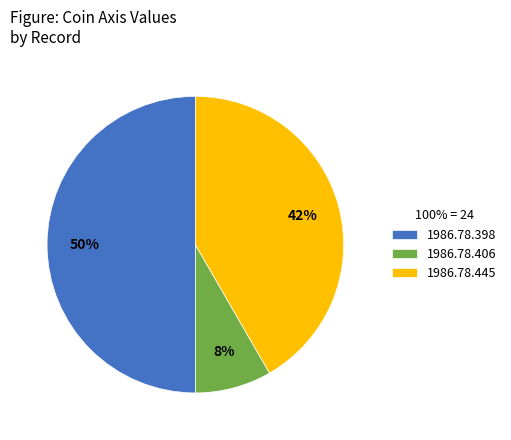

How many segments does this pie chart have?

3